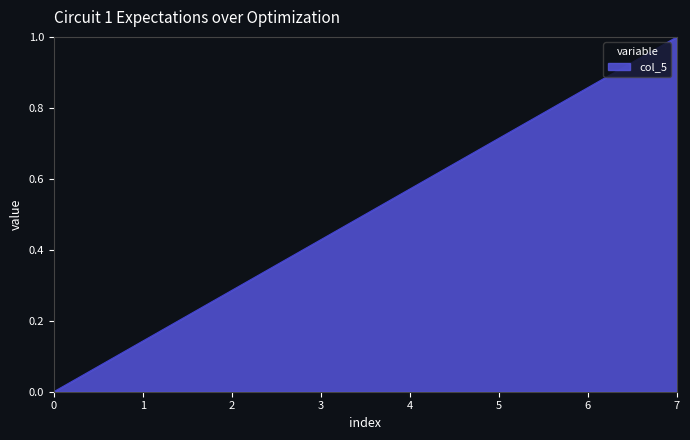

What is the average value?

0.5